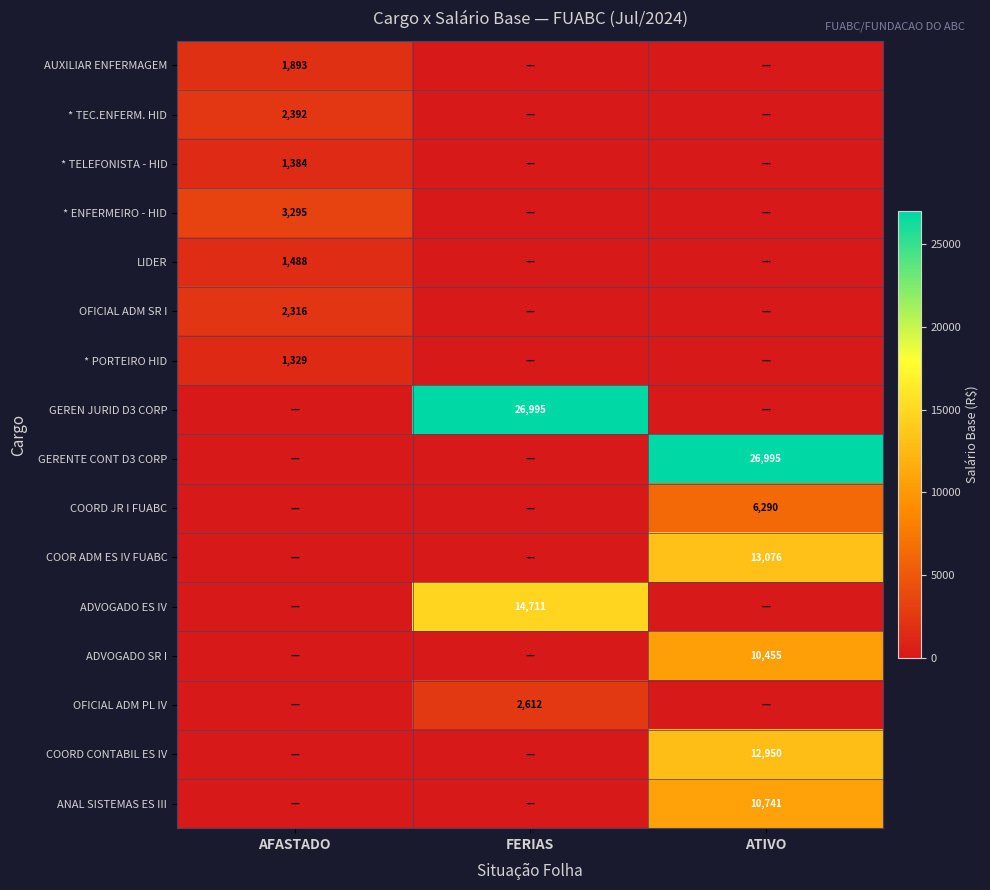

Is it true that GERENTE CONT D3 CORP equals 26995 at ATIVO?

True